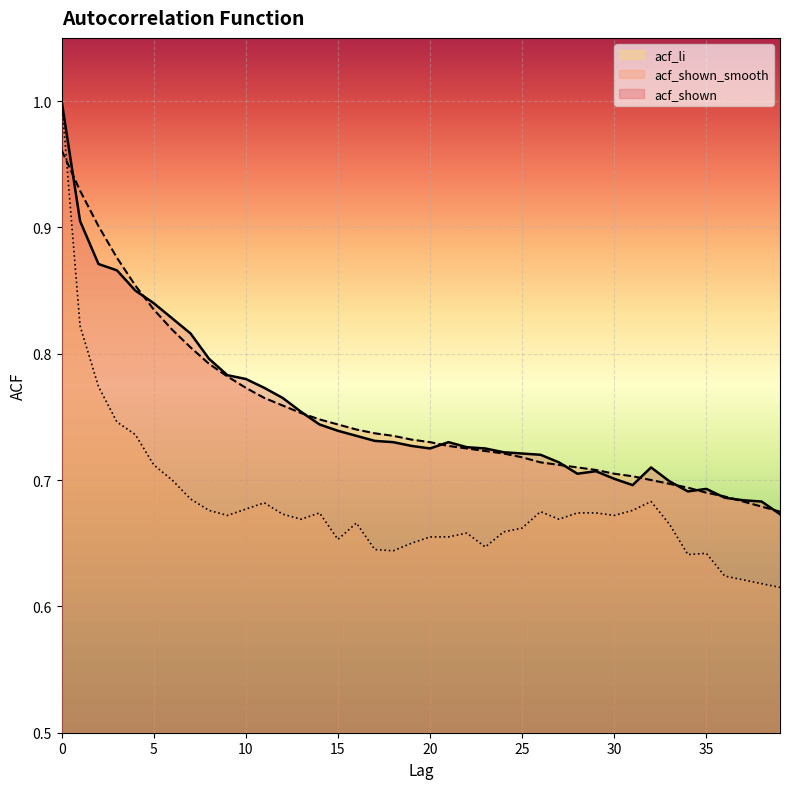

What is the value of the acf_shown_smooth point at the 29th from the left?

0.7